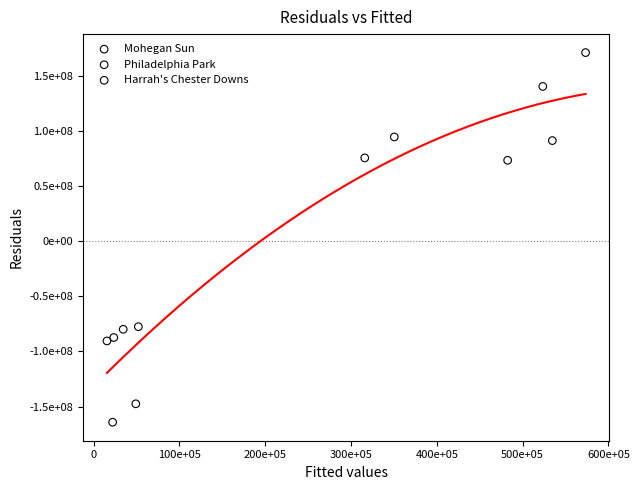

Which series reaches the minimum Y coordinate?

Philadelphia Park